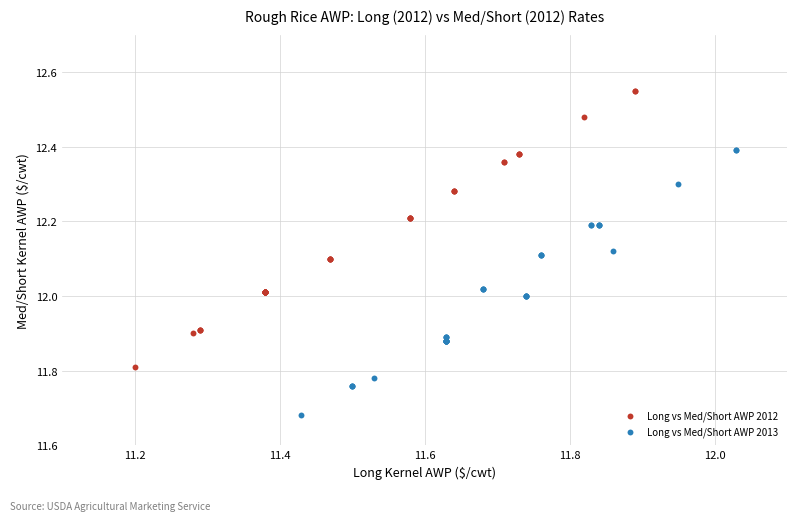

What are all the series names shown in the legend?

Long vs Med/Short AWP 2012, Long vs Med/Short AWP 2013